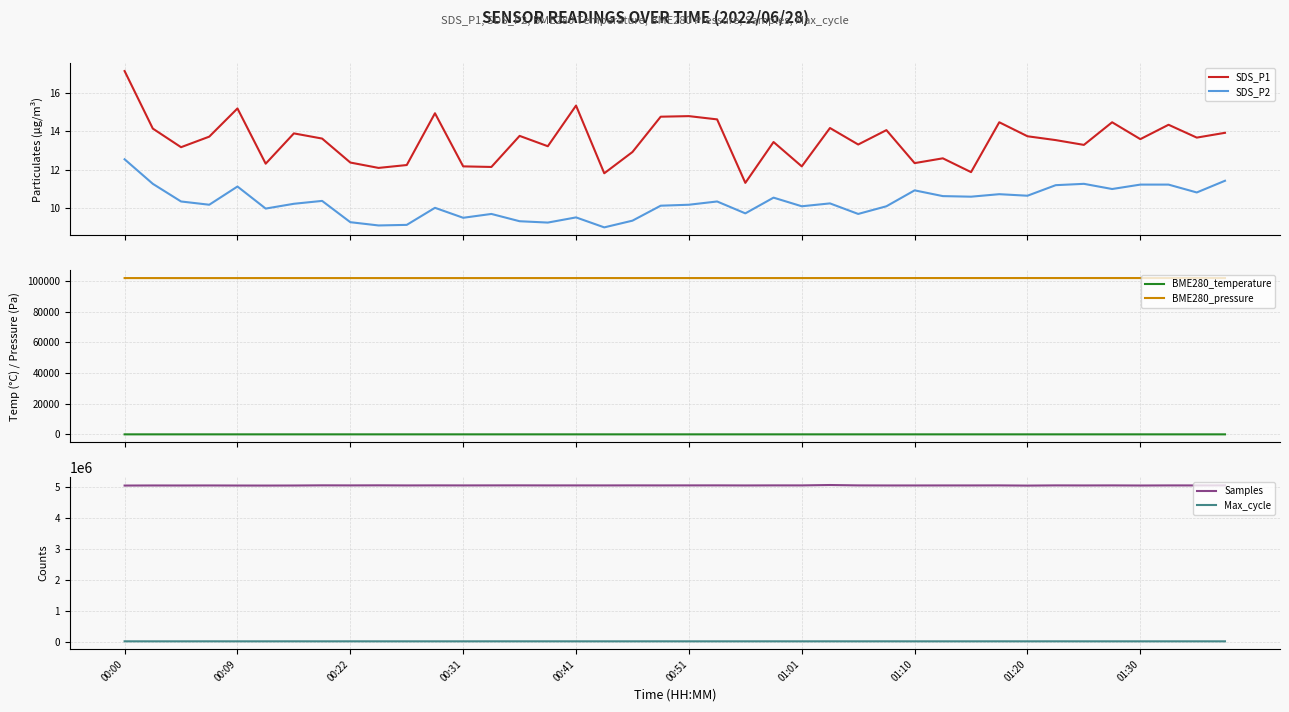

True or false: SDS_P2 and SDS_P1 intersect in this chart.

False